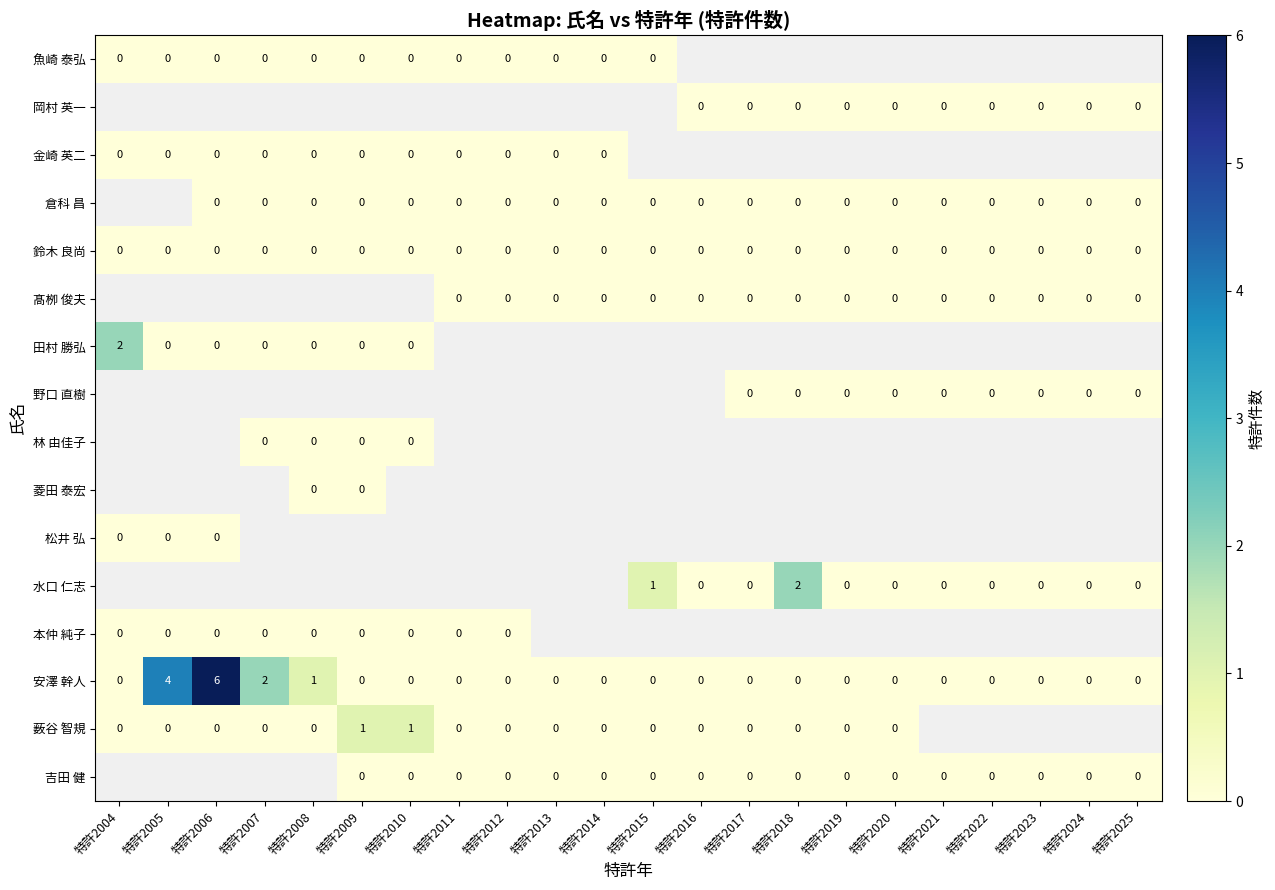

Is it true that 安澤 幹人 equals 0 at 特許2023?

True